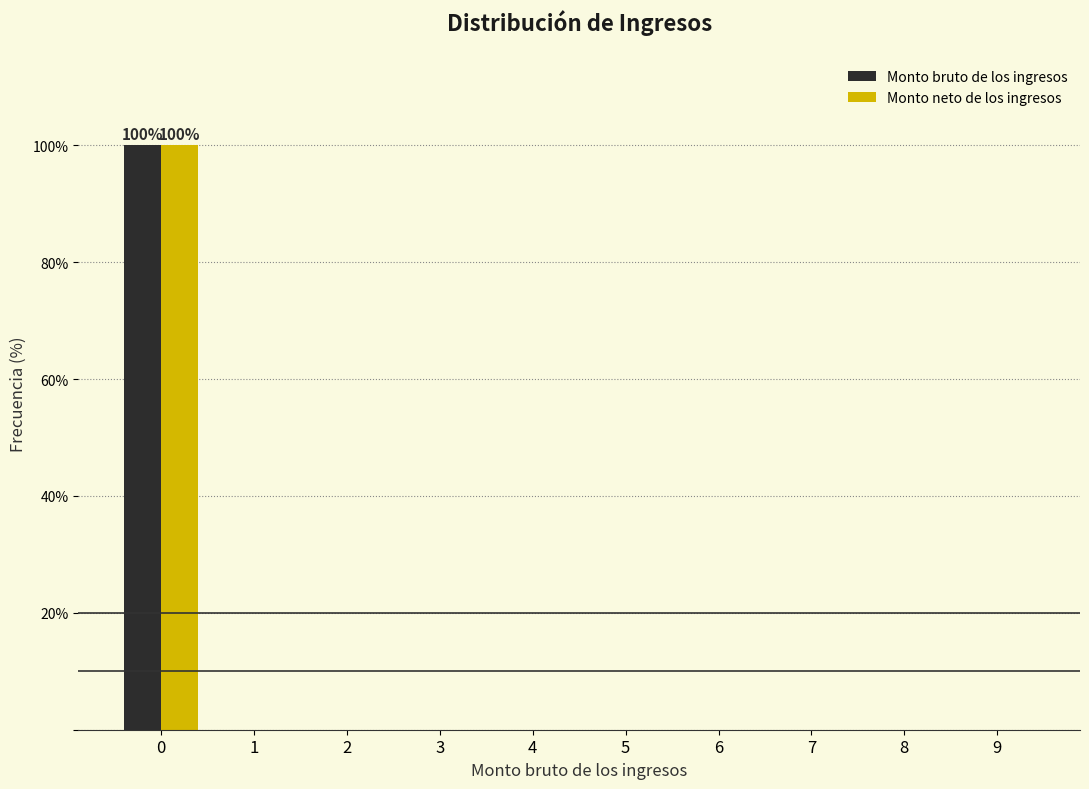

Reading left to right, what are all the values shown in this chart?

Monto bruto de los ingresos: 0=100	1=0	2=0	3=0	4=0	5=0	6=0	7=0	8=0	9=0
Monto neto de los ingresos: 0=100	1=0	2=0	3=0	4=0	5=0	6=0	7=0	8=0	9=0